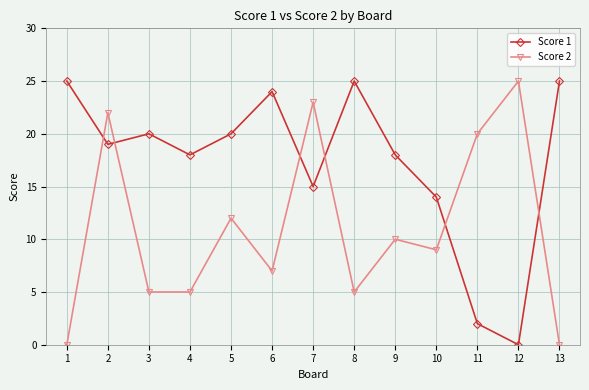

After their last crossing, which series has the higher values: Score 1 or Score 2?

Score 1